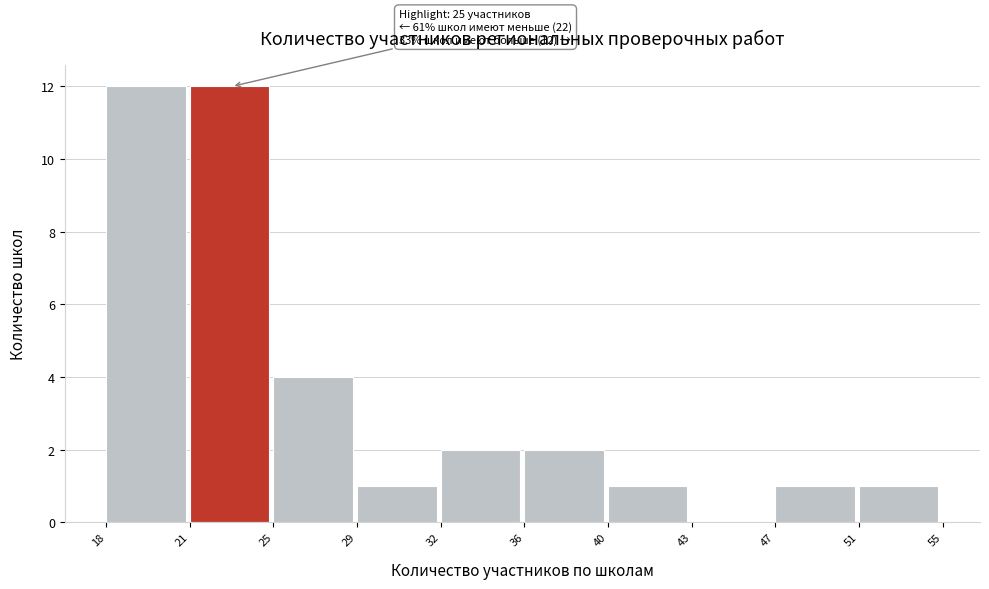

Reading left to right, transcribe all the data shown in this chart.

18=12	21=12	25=4	29=1	32=2	36=2	40=1	43=0	47=1	51=1